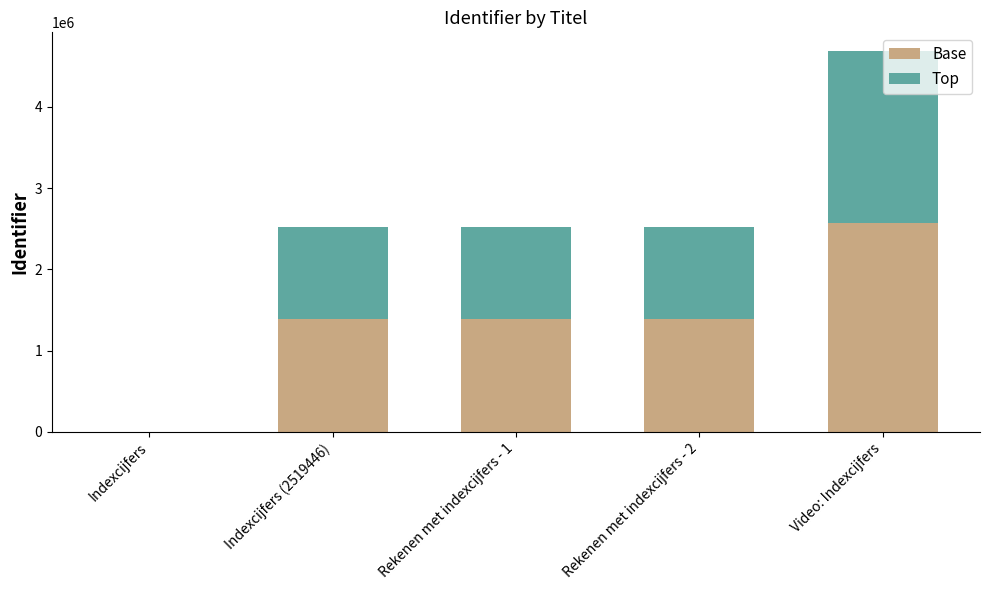

The value of Base at Video: Indexcijfers is 2576250.1. True or false?

True